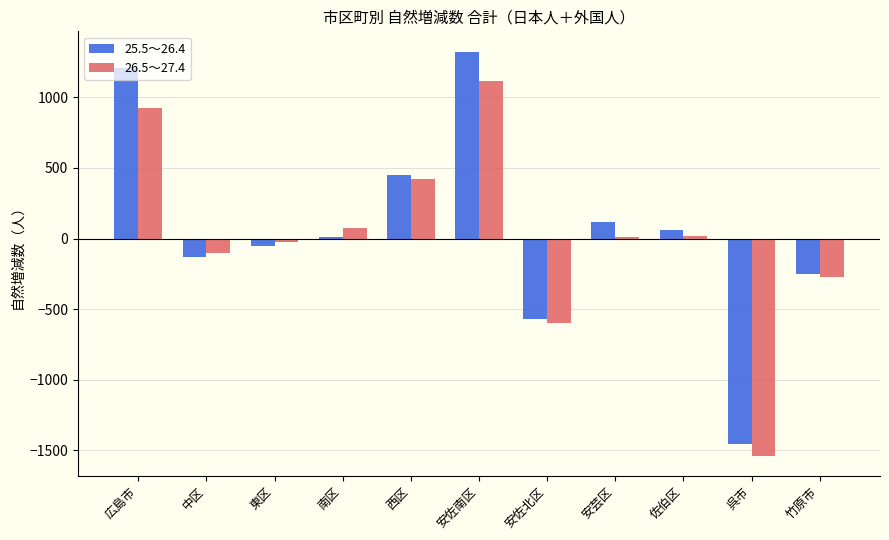

What is the sum of the 26.5～27.4 values at 佐伯区 and 南区?

95